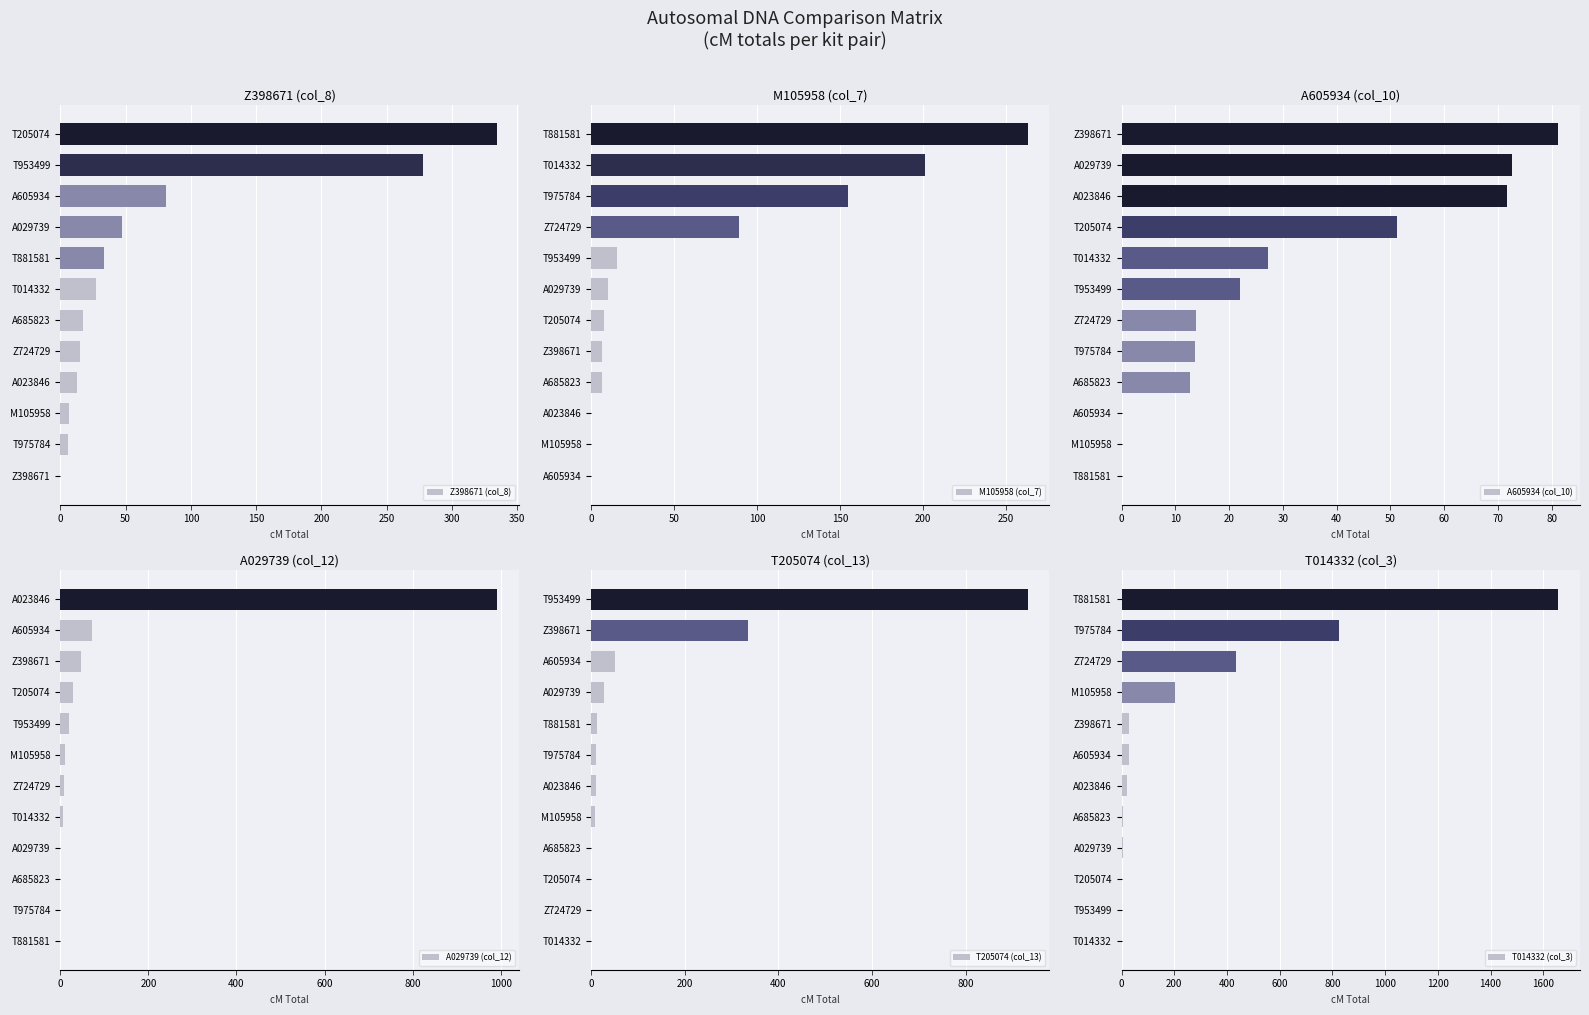

How many bars are there in total?

72